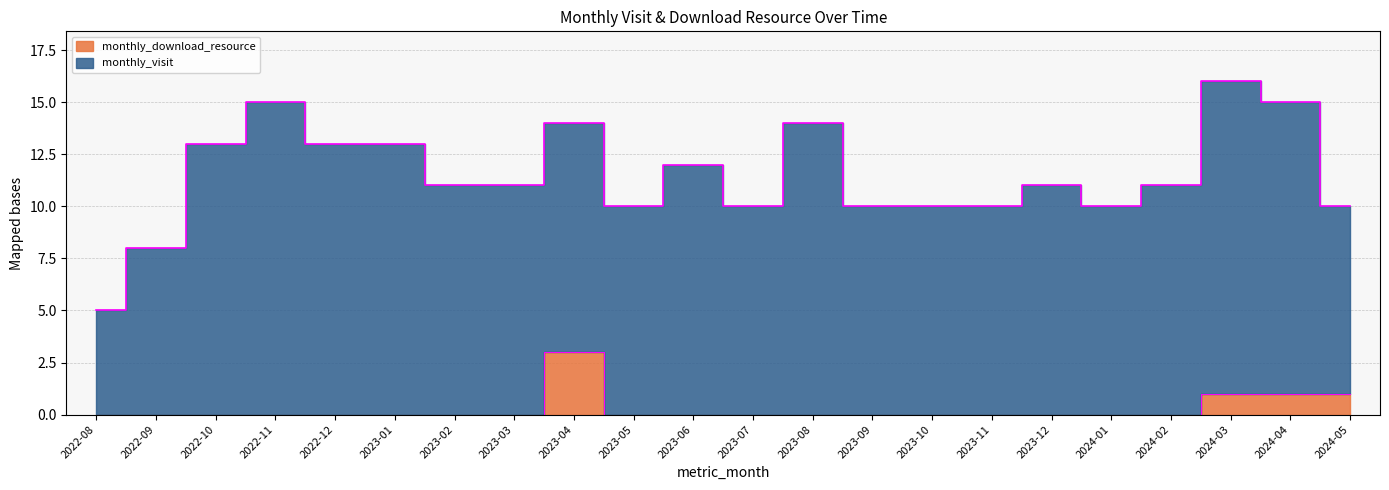

Reading right to left, list all the values displayed in this chart.

2024-05=1	2024-04=1	2024-03=1	2024-02=0	2024-01=0	2023-12=0	2023-11=0	2023-10=0	2023-09=0	2023-08=0	2023-07=0	2023-06=0	2023-05=0	2023-04=3	2023-03=0	2023-02=0	2023-01=0	2022-12=0	2022-11=0	2022-10=0	2022-09=0	2022-08=0